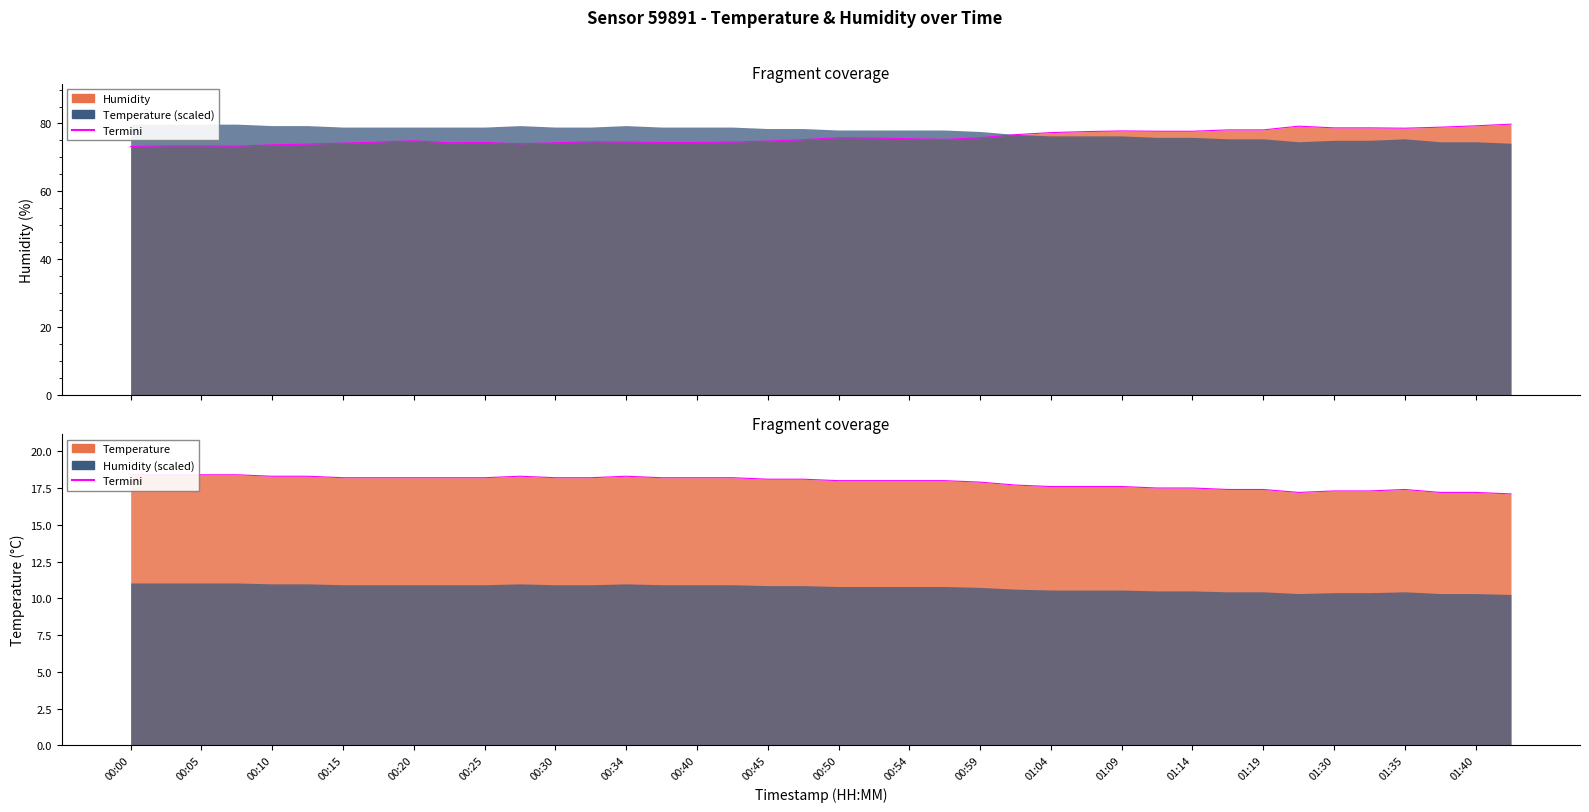

What is the lowest value of the temperature series?

17.1